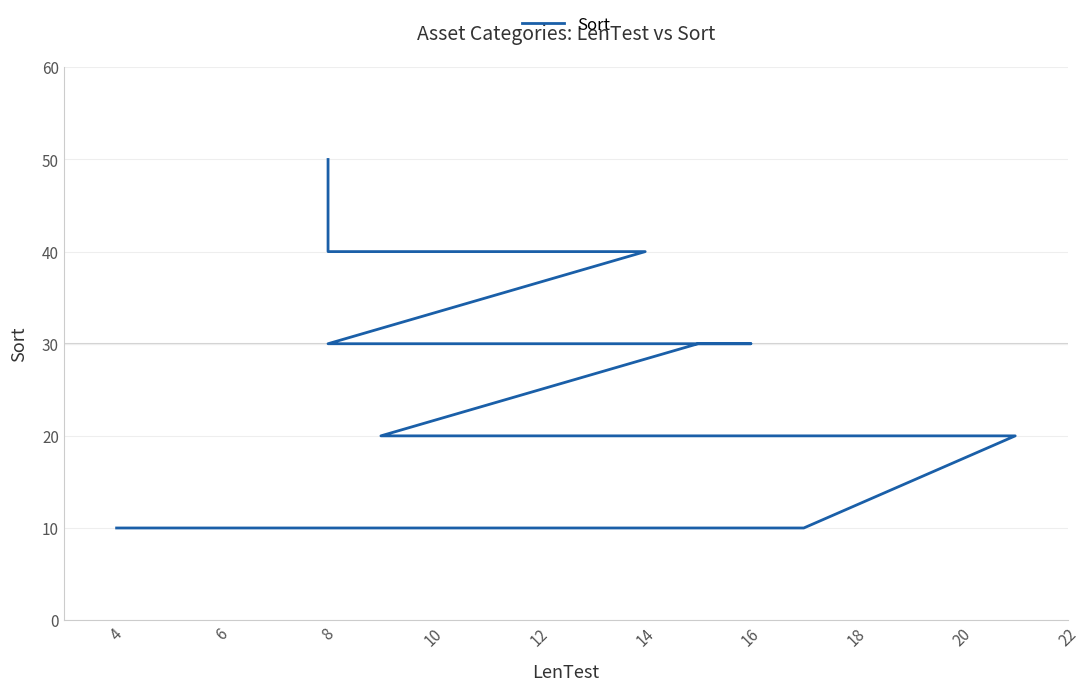

How many values exceed 30?

4